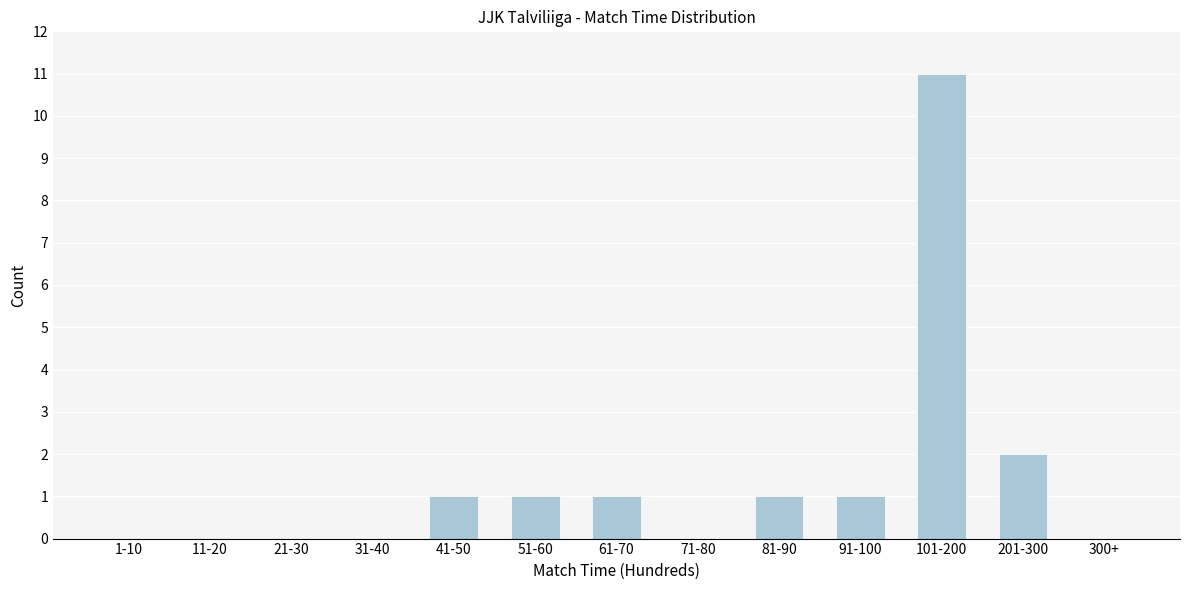

Reading left to right, extract all data points from this chart.

1-10=0	11-20=0	21-30=0	31-40=0	41-50=1	51-60=1	61-70=1	71-80=0	81-90=1	91-100=1	101-200=11	201-300=2	300+=0